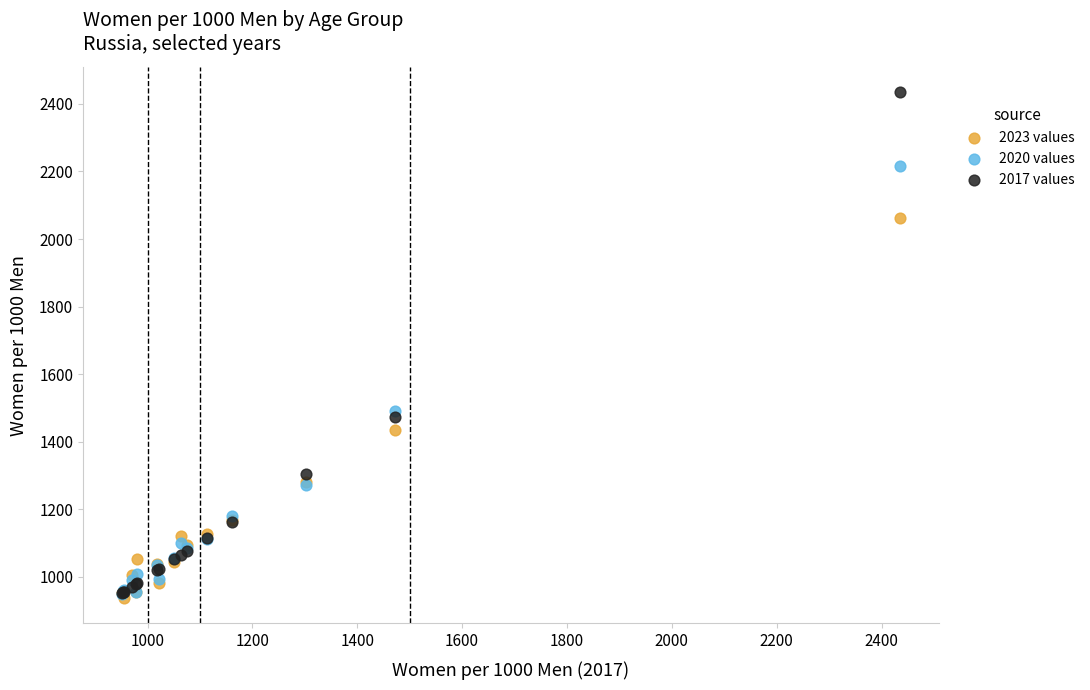

Across all series, what Y value is closest to 1685?

1491